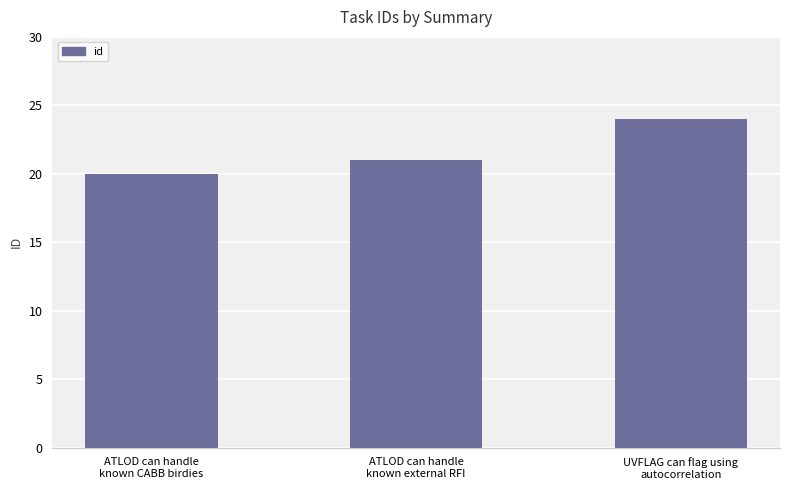

What is the difference between the values at UVFLAG can flag using
autocorrelation and ATLOD can handle
known CABB birdies?

4